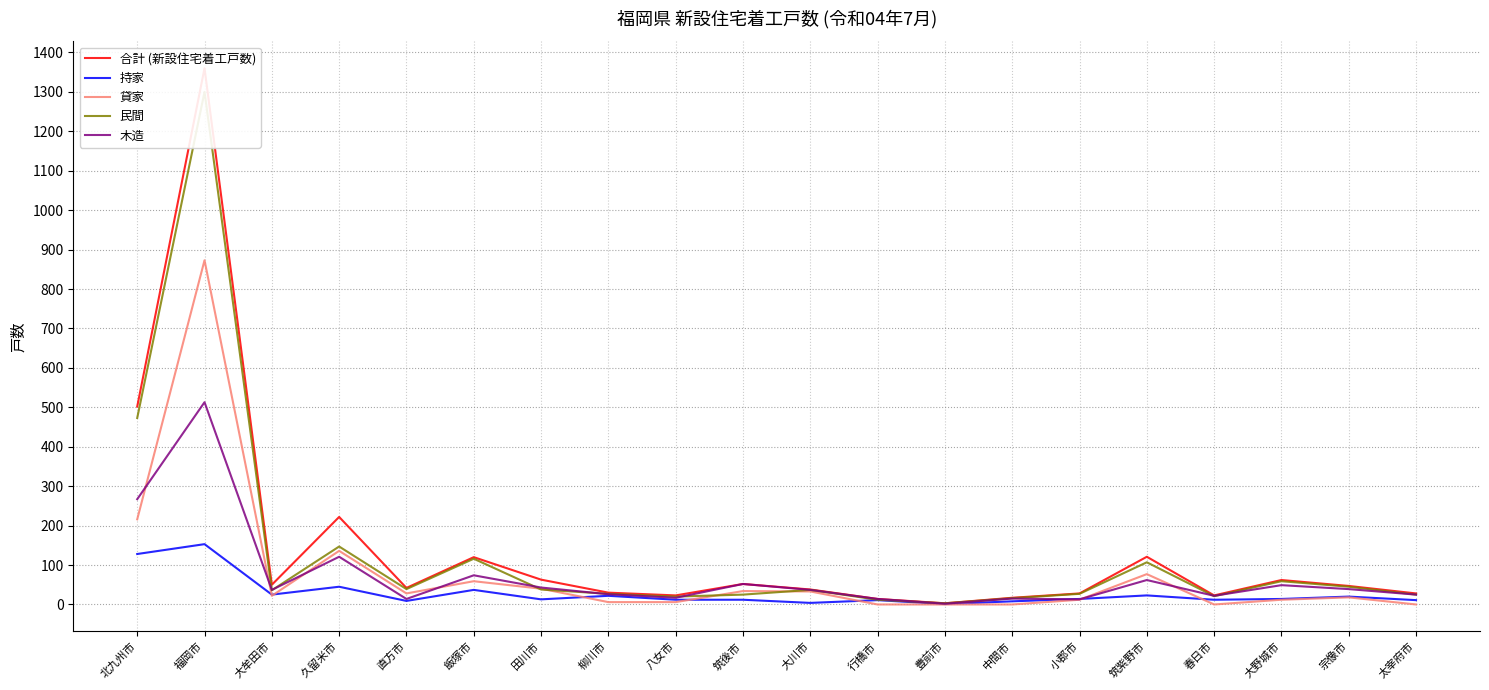

What is the value of the 木造 point at the 8th from the left?

26